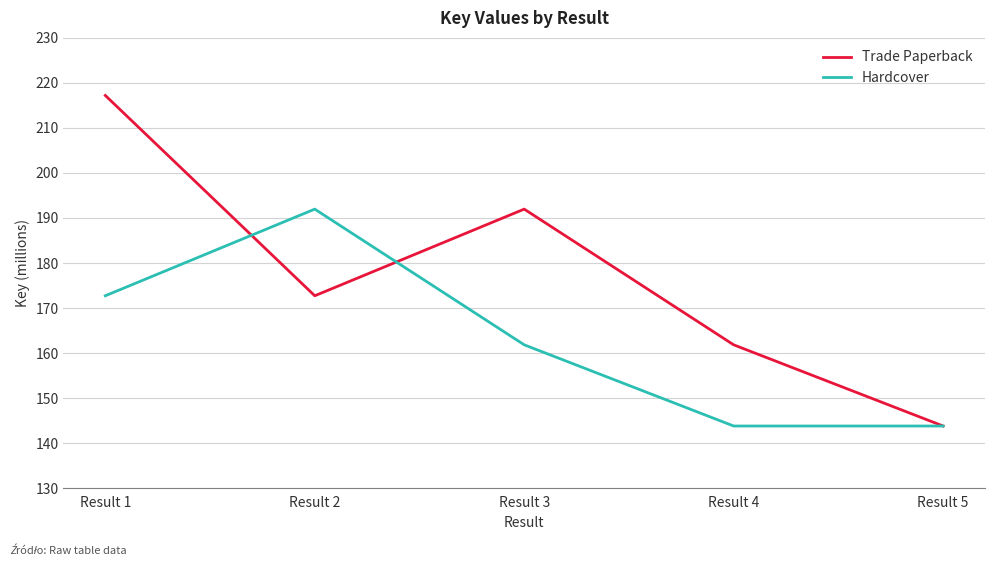

Does the chart have visible grid lines?

Yes